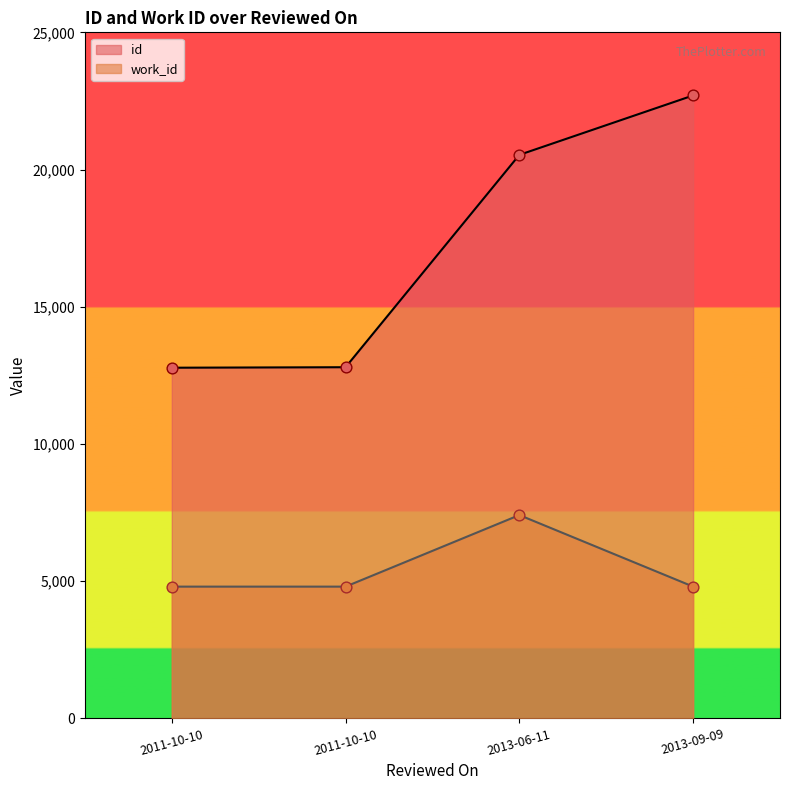

Which series reaches the minimum Y coordinate?

work_id